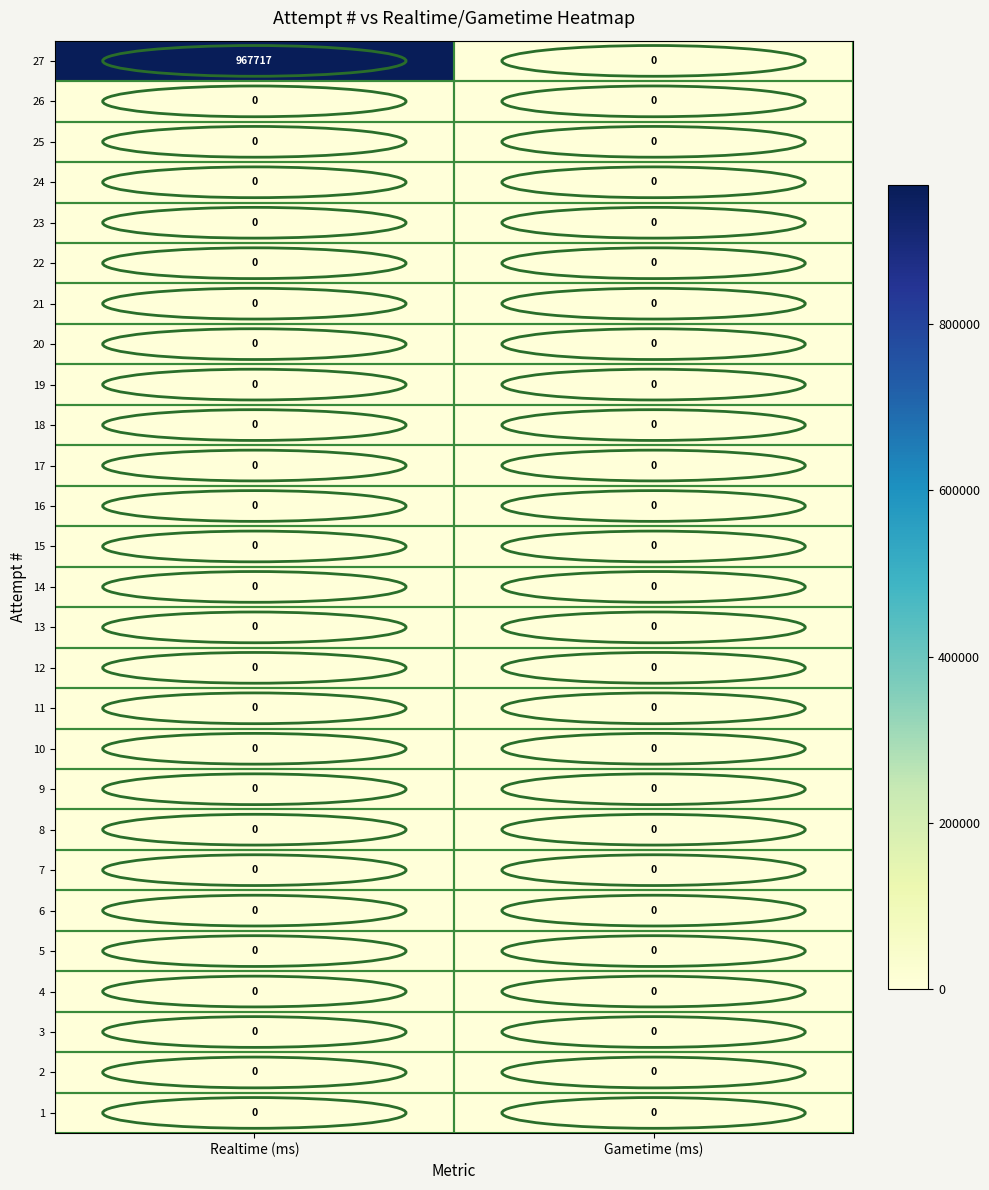

Which category has the highest value across all series?

Realtime (ms)